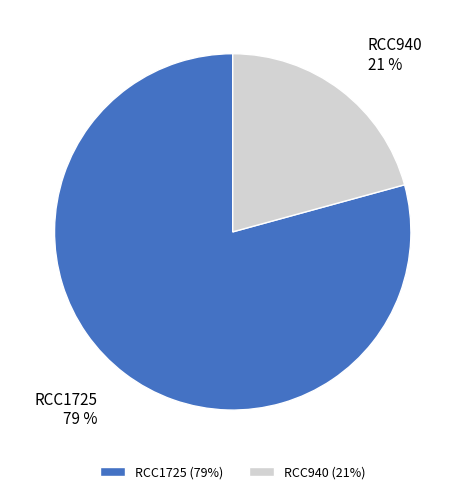

Do RCC940 (21%) and RCC1725 (79%) together represent more than half of the pie?

Yes